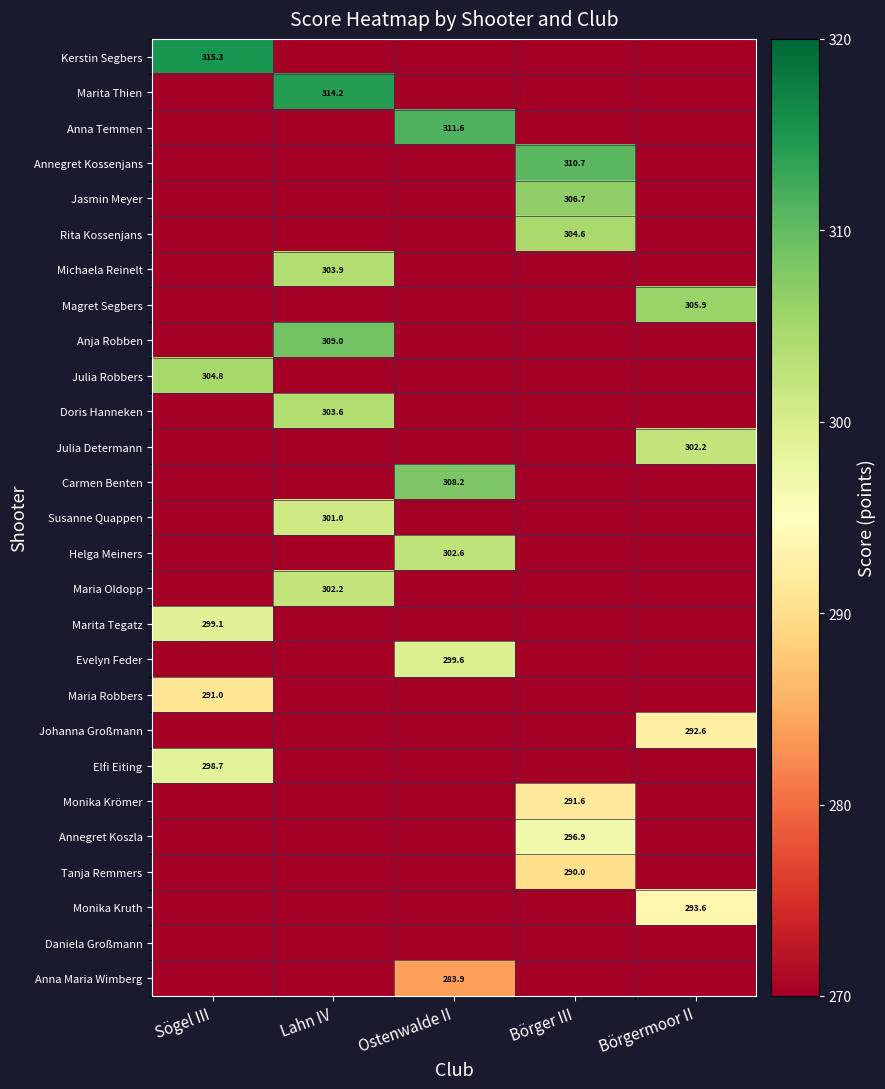

True or false: Julia Determann has a value of 302.2 at Börgermoor II.

True